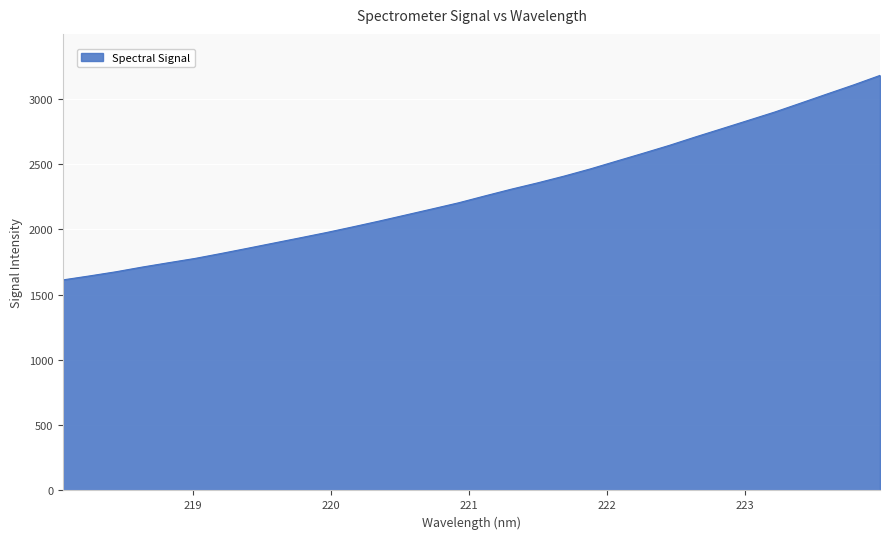

What is the maximum value shown in the chart?

3180.7